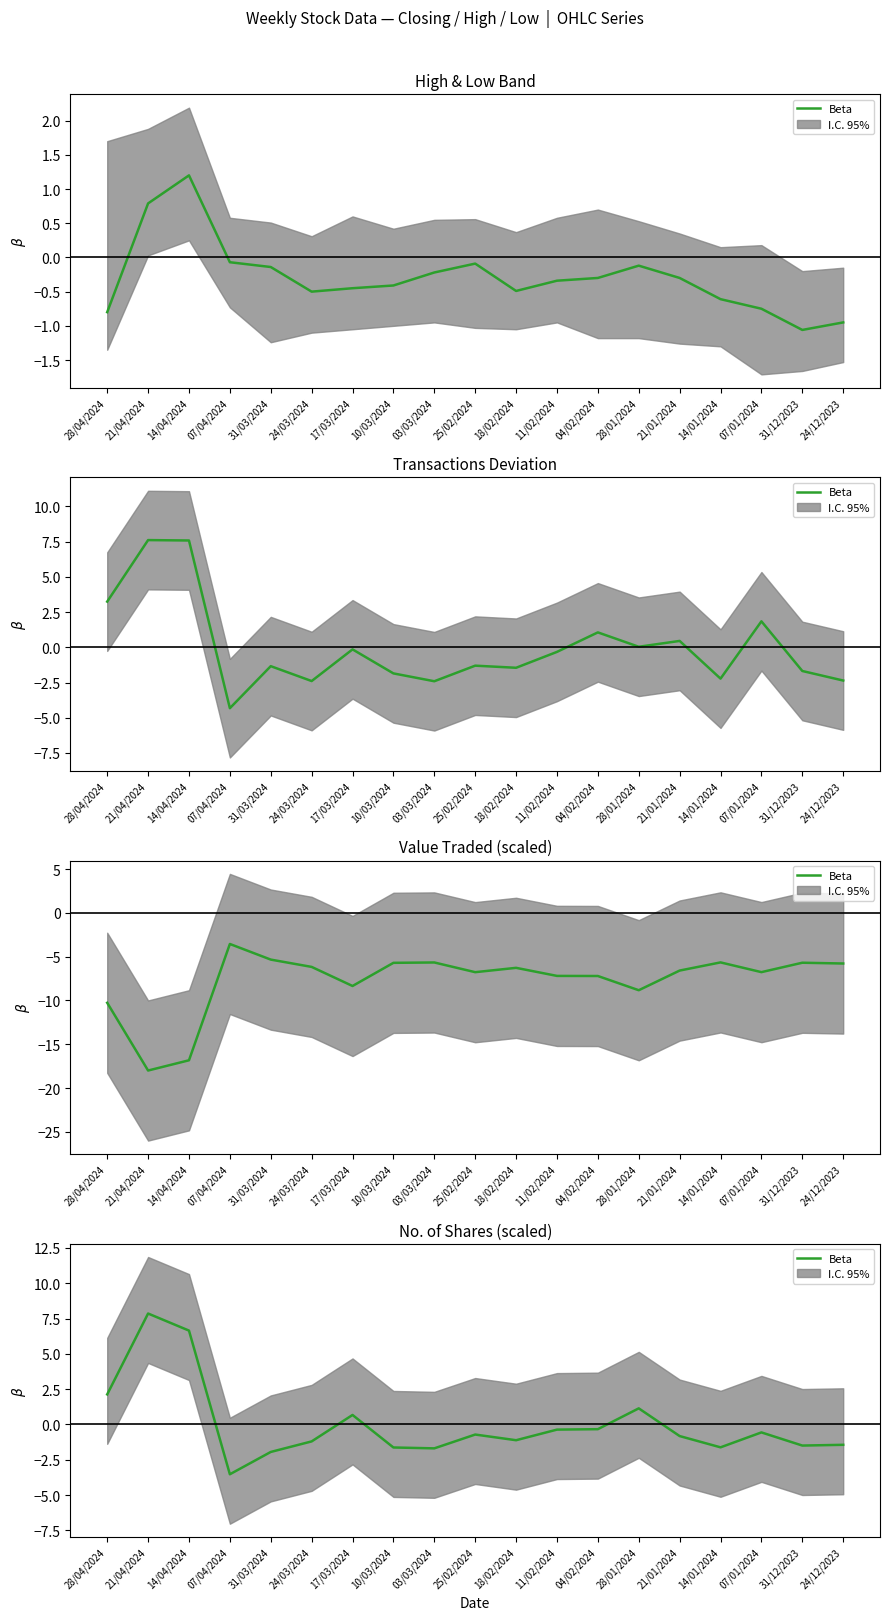

Where is the first local maximum?

21/04/2024